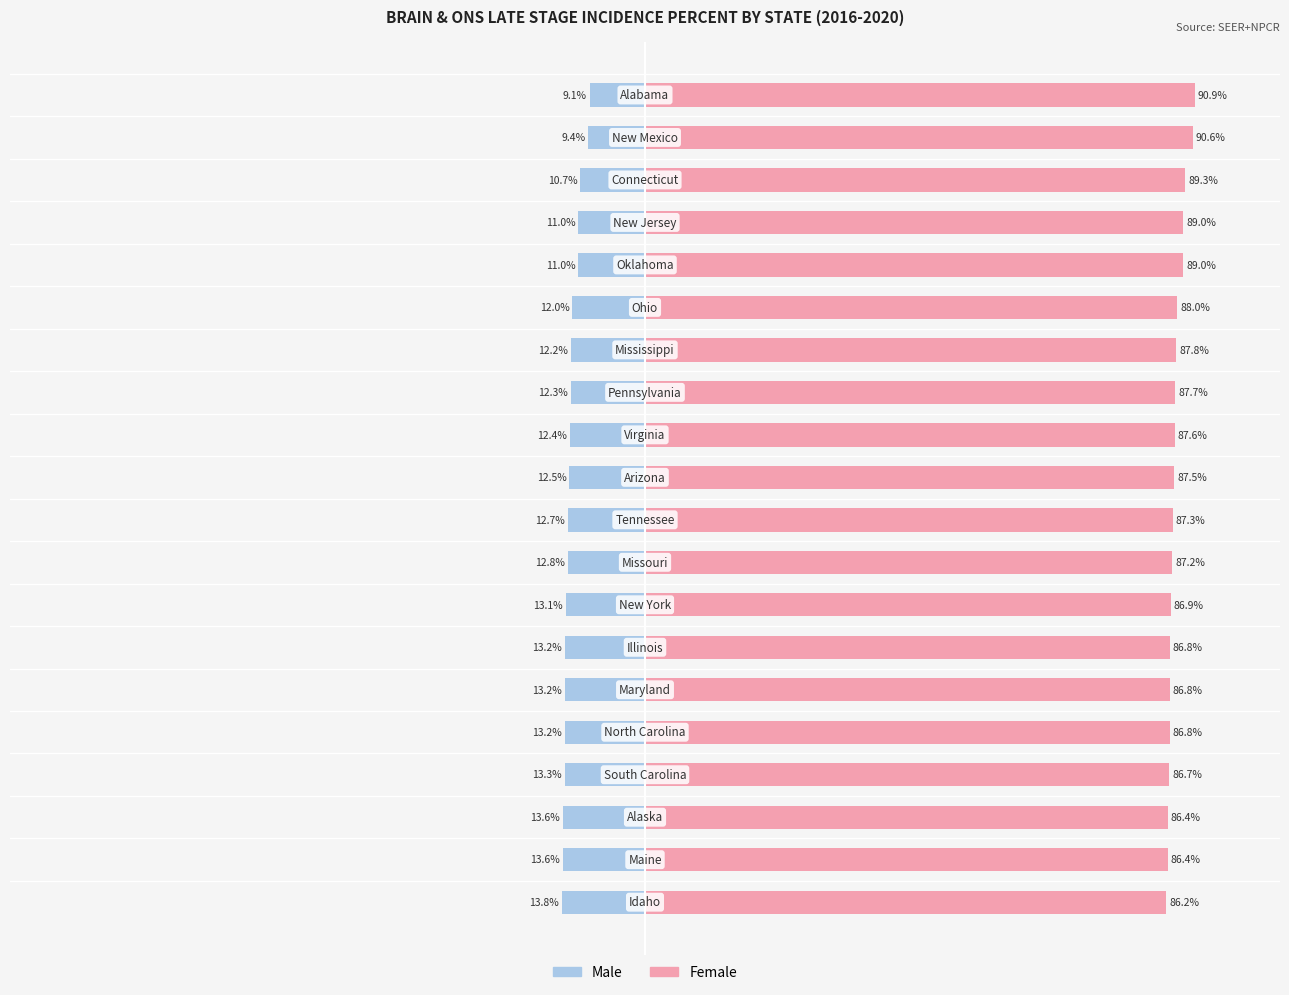

Does the chart contain stacked bars?

No